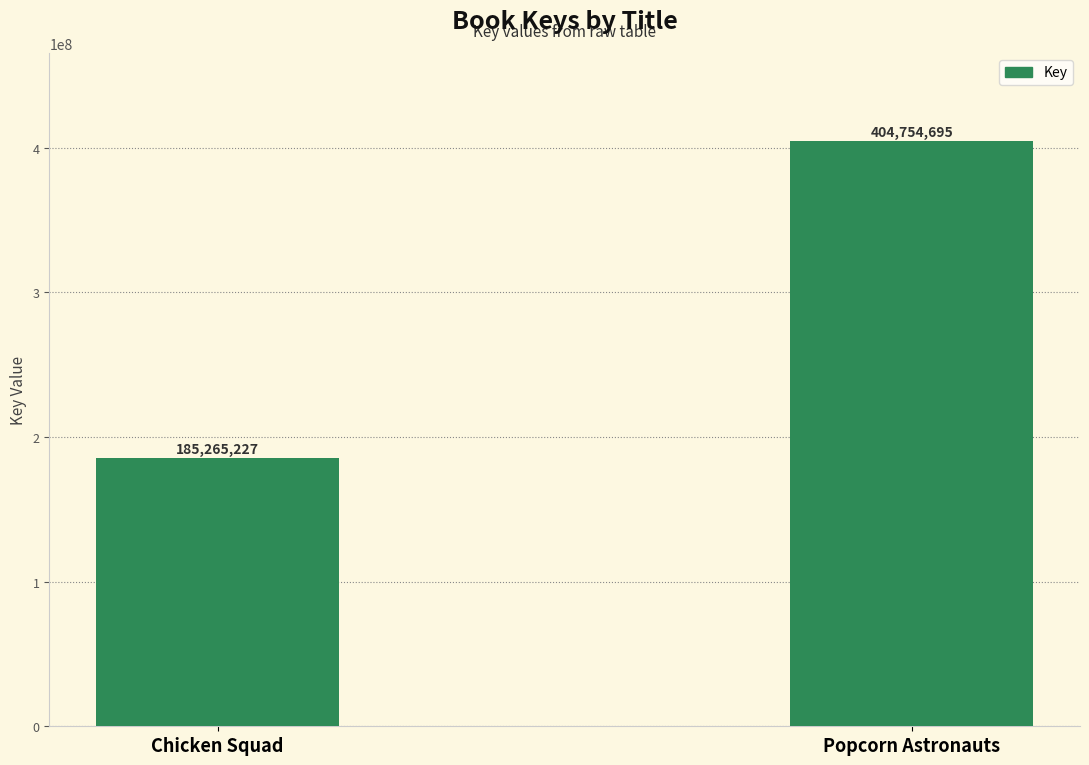

Rank the categories by value from highest to lowest.

Popcorn Astronauts, Chicken Squad